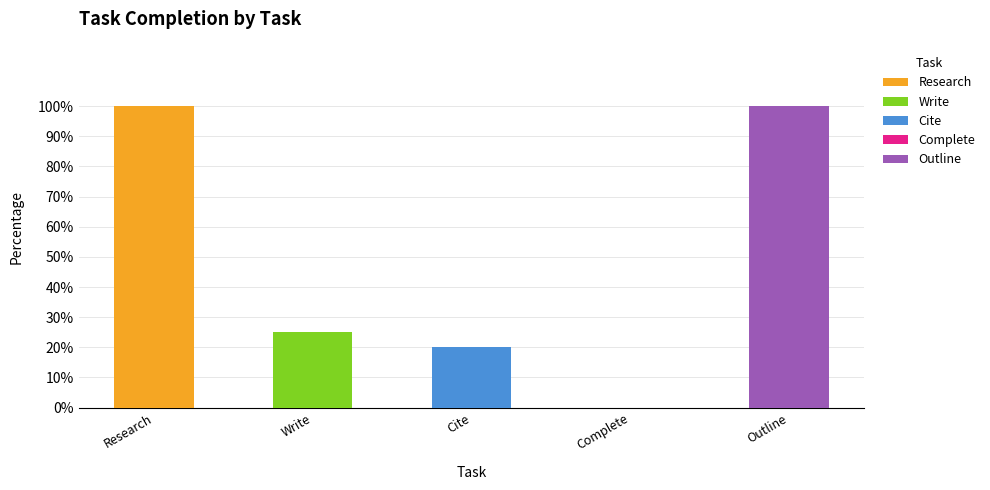

What is the difference between the maximum and second lowest values?

80